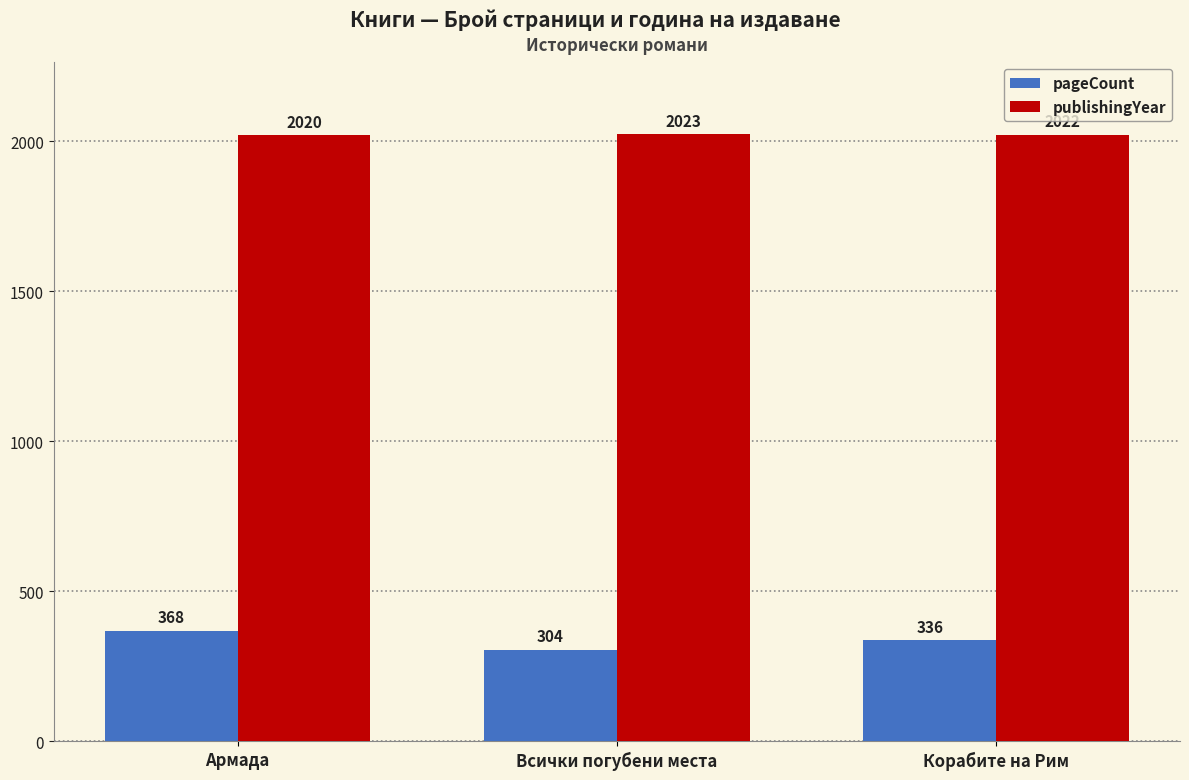

Which category has the highest value across all series?

Всички погубени места